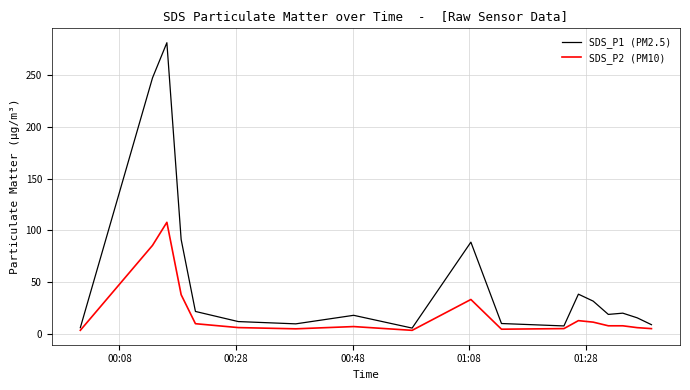

What is the greatest value displayed?

280.8